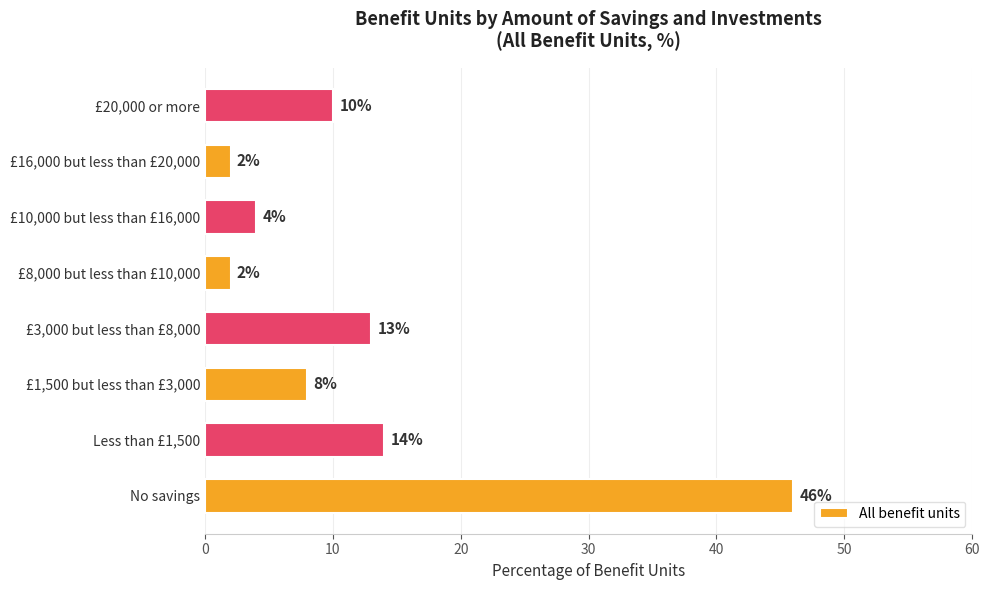

Read the value at Less than £1,500.

14